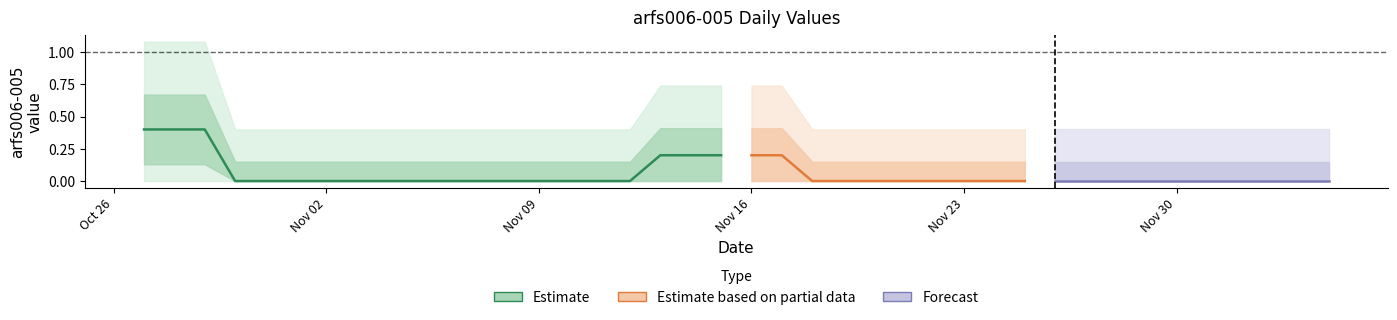

How many values are between 0 and 1?

39